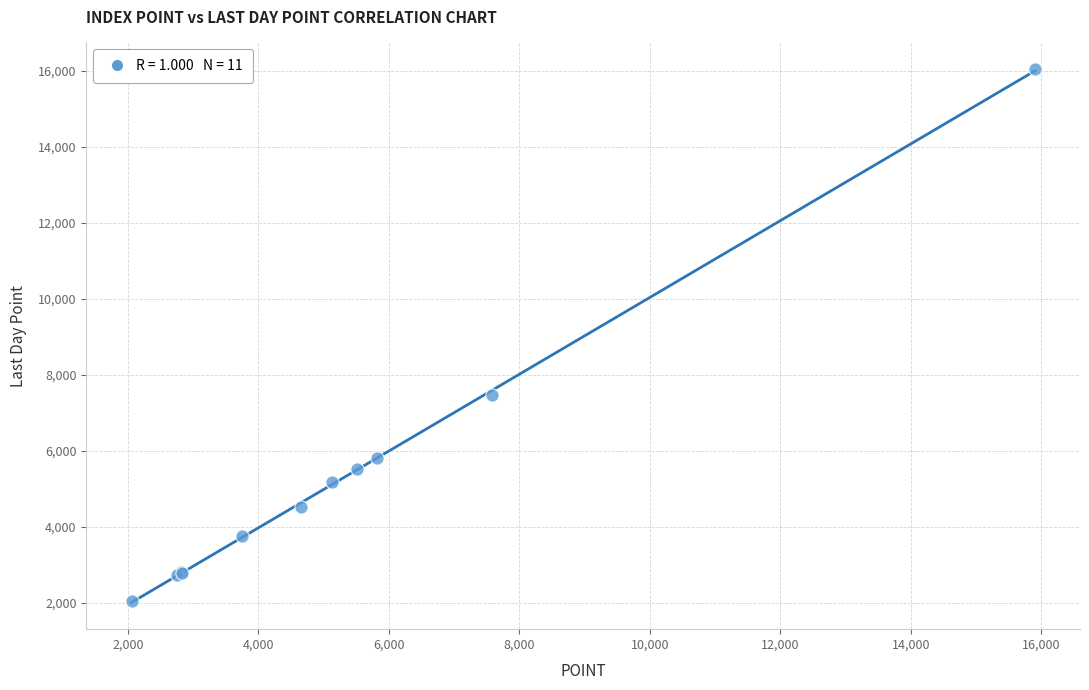

What Y value in the scatter plot is closest to 9046?

7476.6